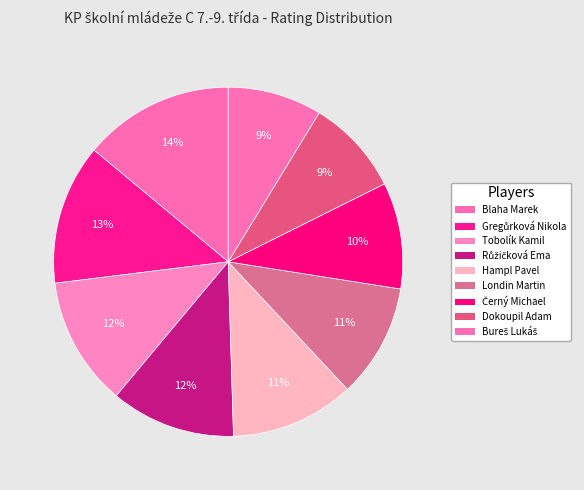

Does any single category account for the majority?

No